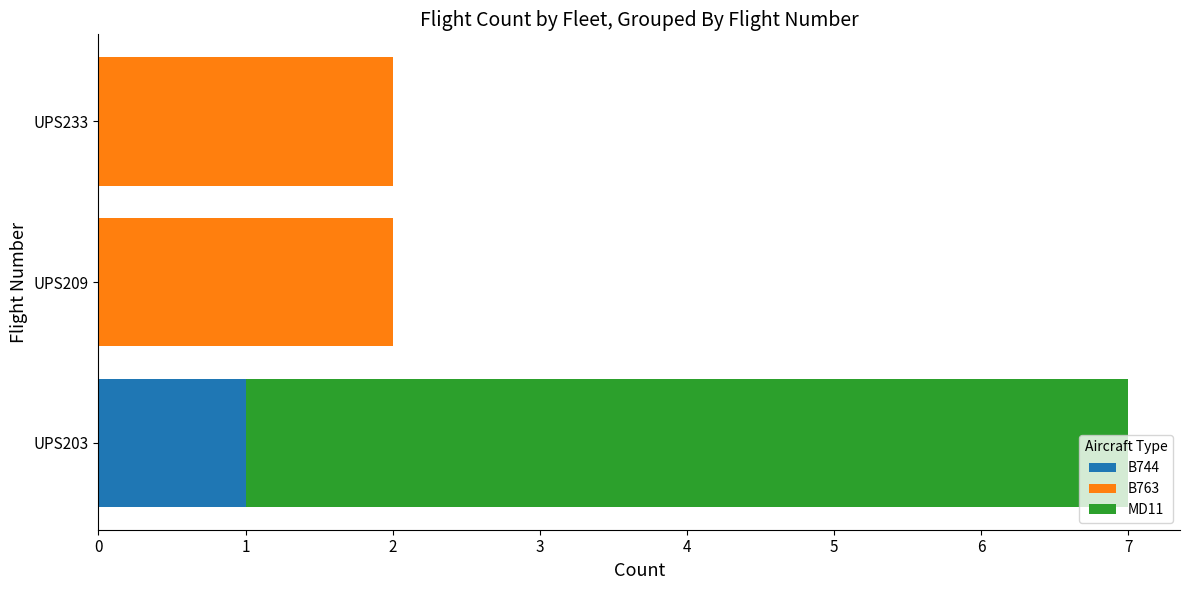

Which category has the highest value in the B744 series?

UPS203